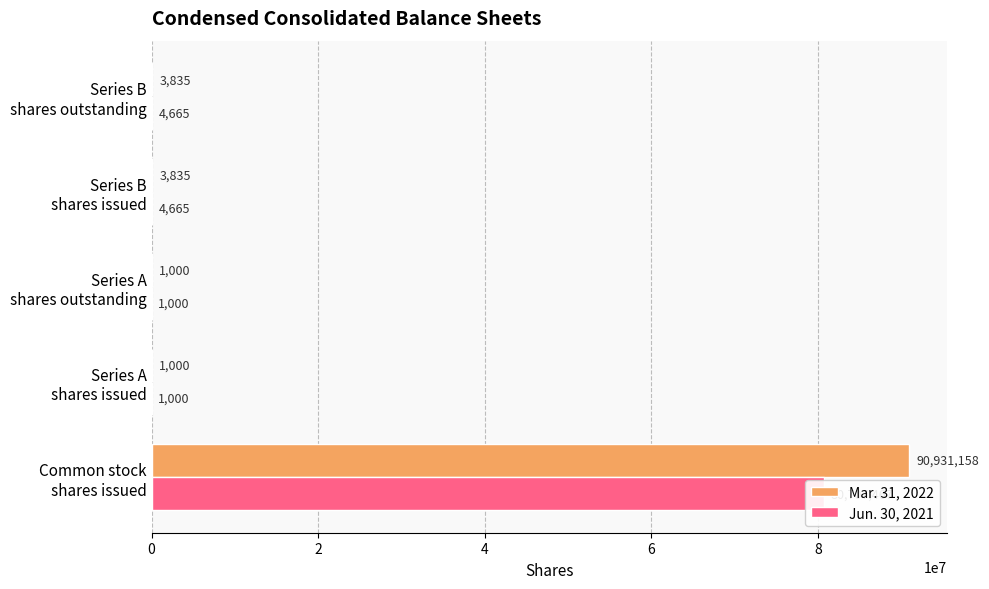

What is the sum of all Mar. 31, 2022 values?

90940828